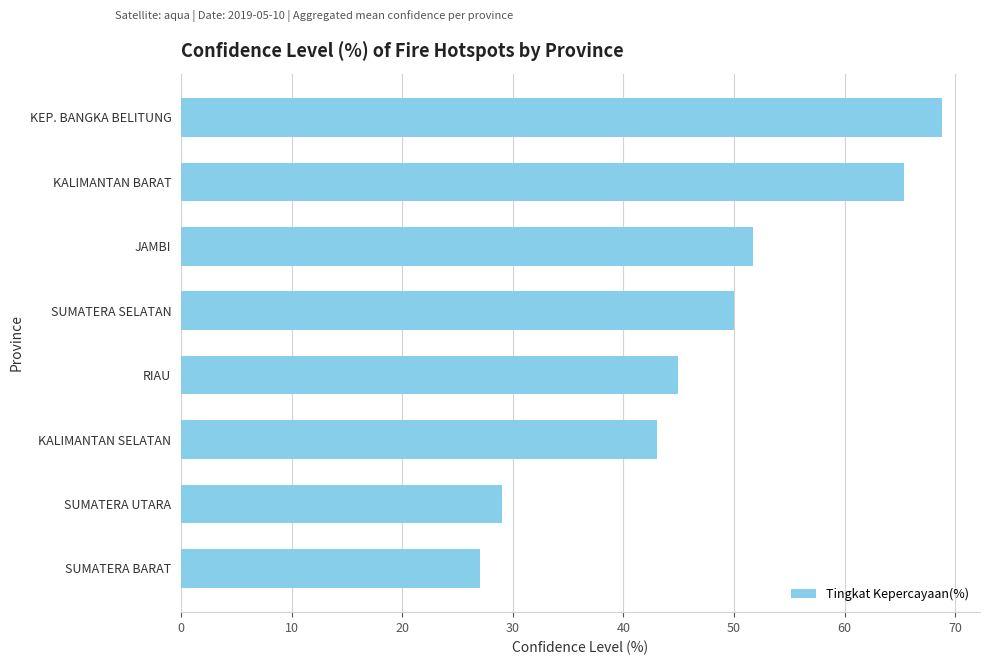

Reading top to bottom, extract all data points from this chart.

KEP. BANGKA BELITUNG=68.8	KALIMANTAN BARAT=65.3	JAMBI=51.8	SUMATERA SELATAN=50.0	RIAU=44.9	KALIMANTAN SELATAN=43.0	SUMATERA UTARA=29.0	SUMATERA BARAT=27.0